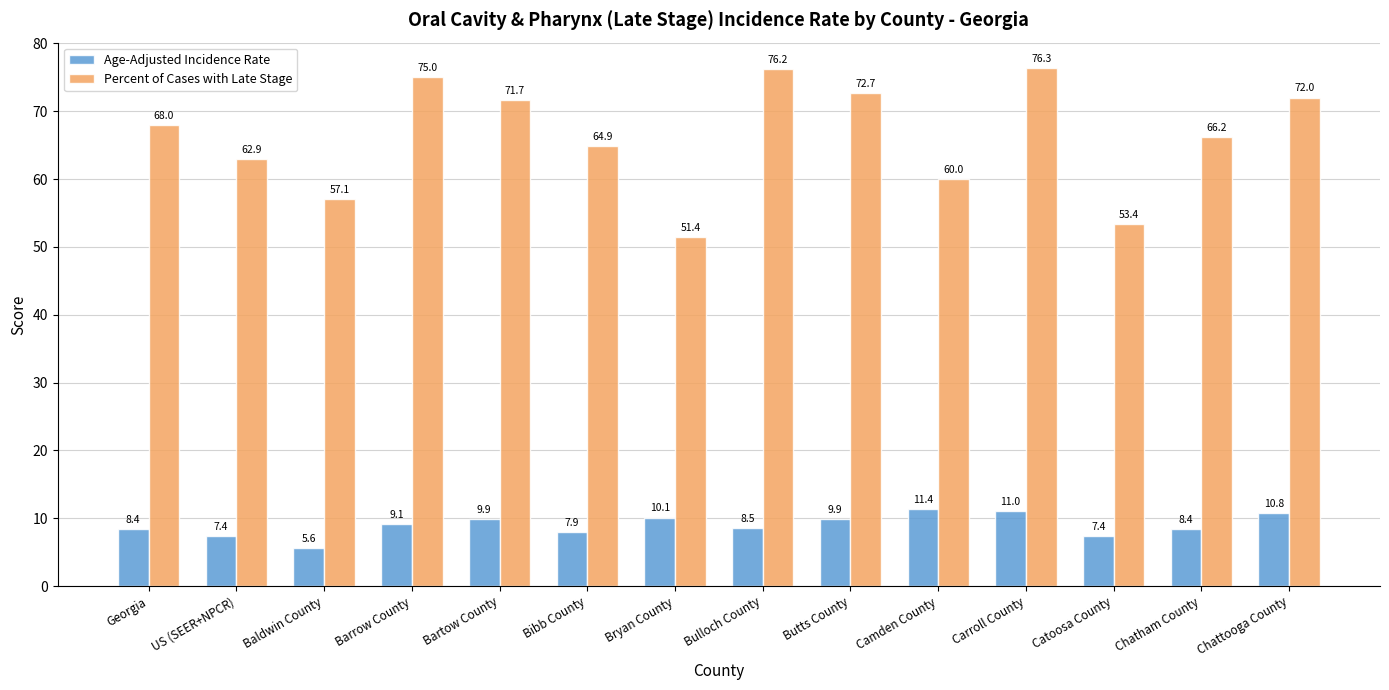

Between Bulloch County and Catoosa County, which series saw the biggest shift?

Percent of Cases with Late Stage